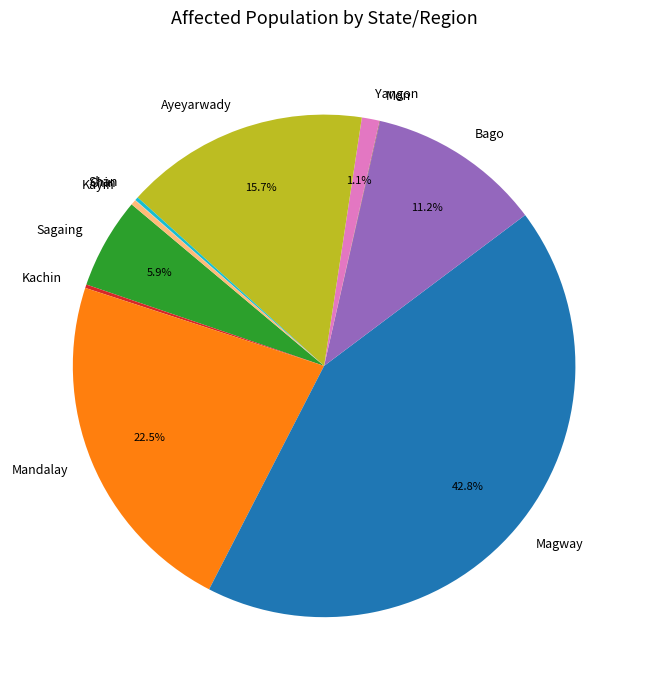

Is it true that Magway is 36% of the pie?

False